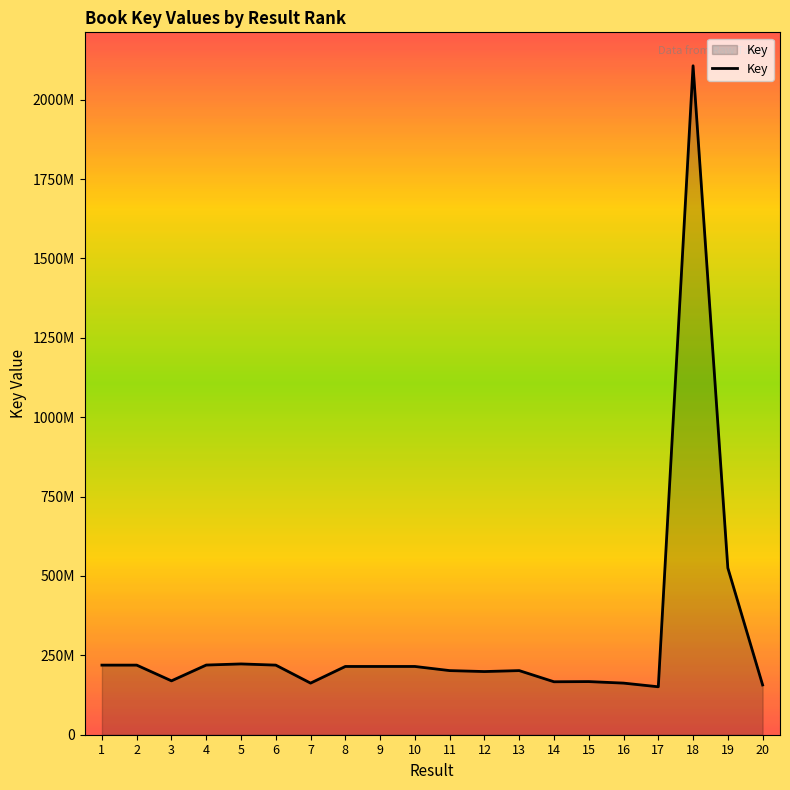

Rank the categories by value from highest to lowest.

18, 19, 5, 4, 1, 2, 6, 8, 10, 9, 13, 11, 12, 3, 15, 14, 7, 16, 20, 17